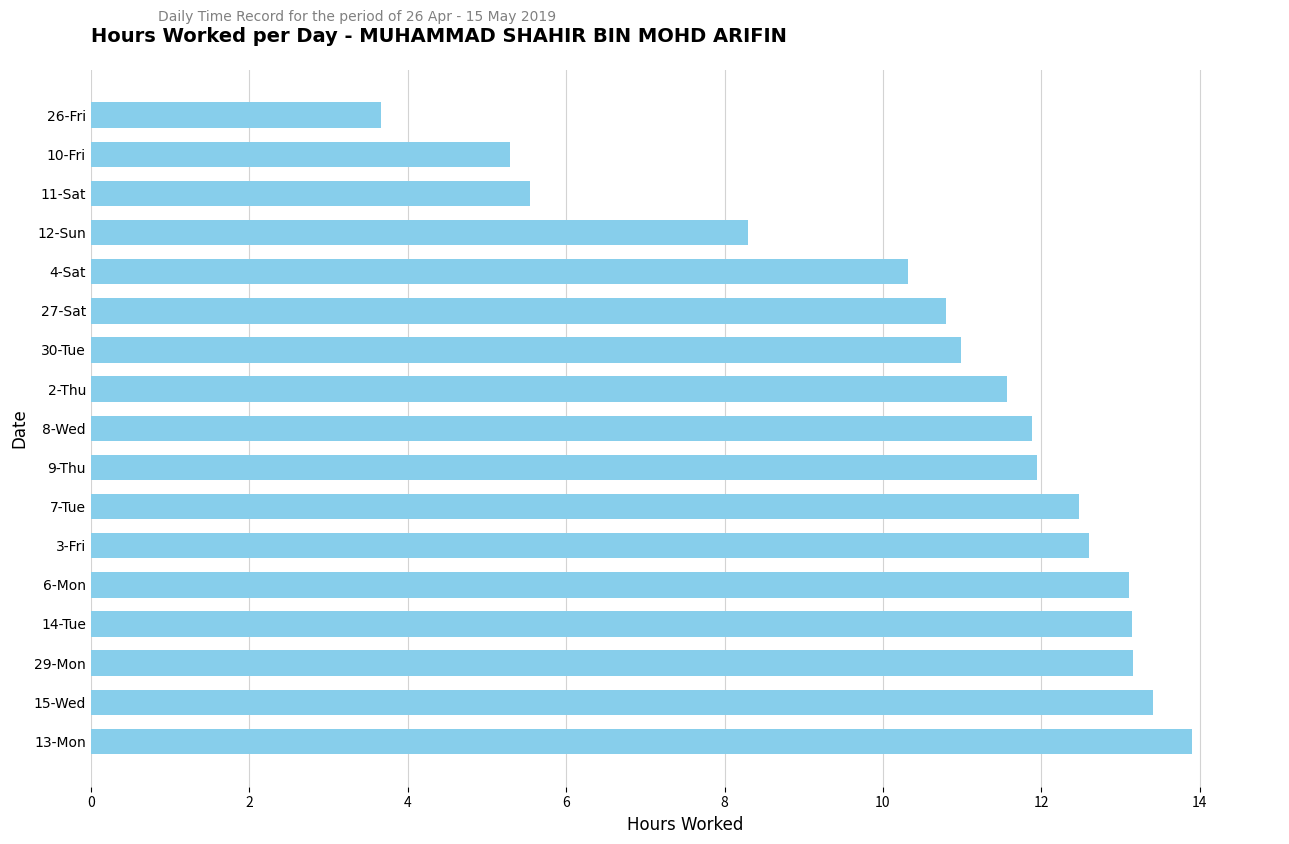

Are the bars grouped side by side (vs. stacked)?

No